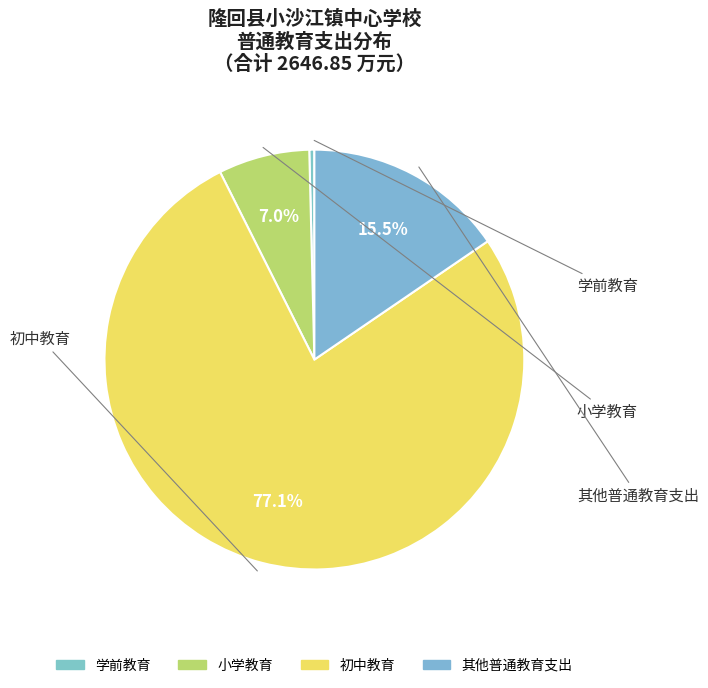

Count the number of slices in the pie.

4